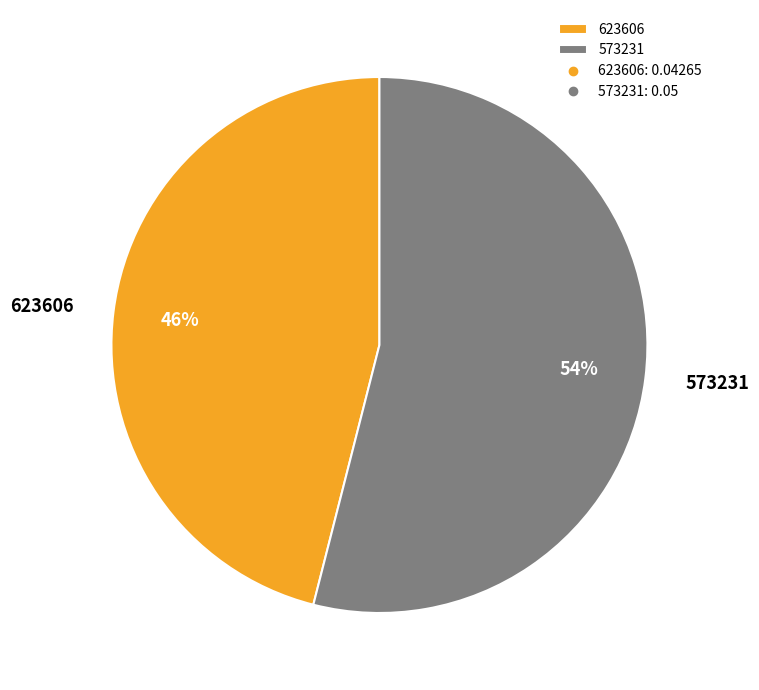

What percentage is the 623606 slice, to the nearest percent?

46%